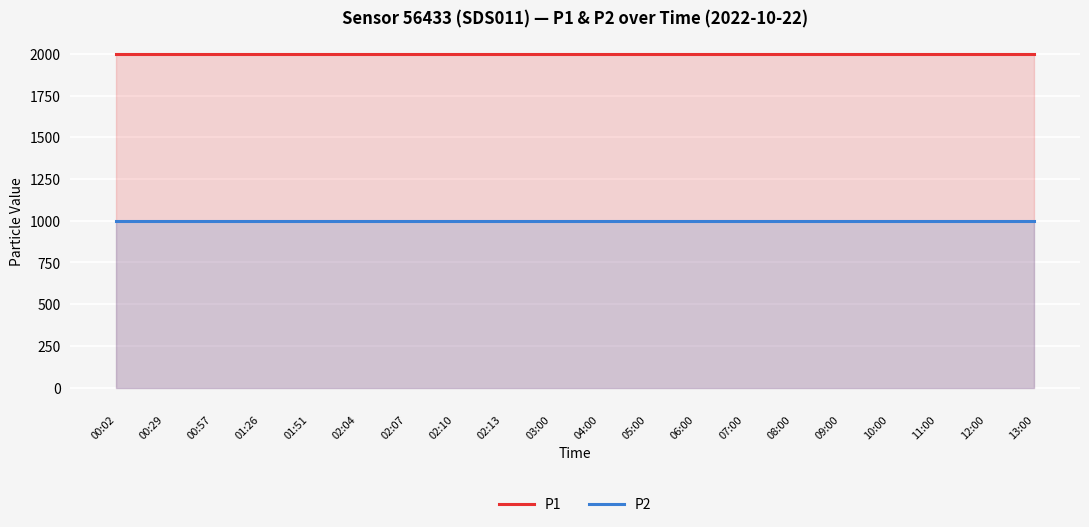

Which series changed the most between 06:00 and 11:00?

P1